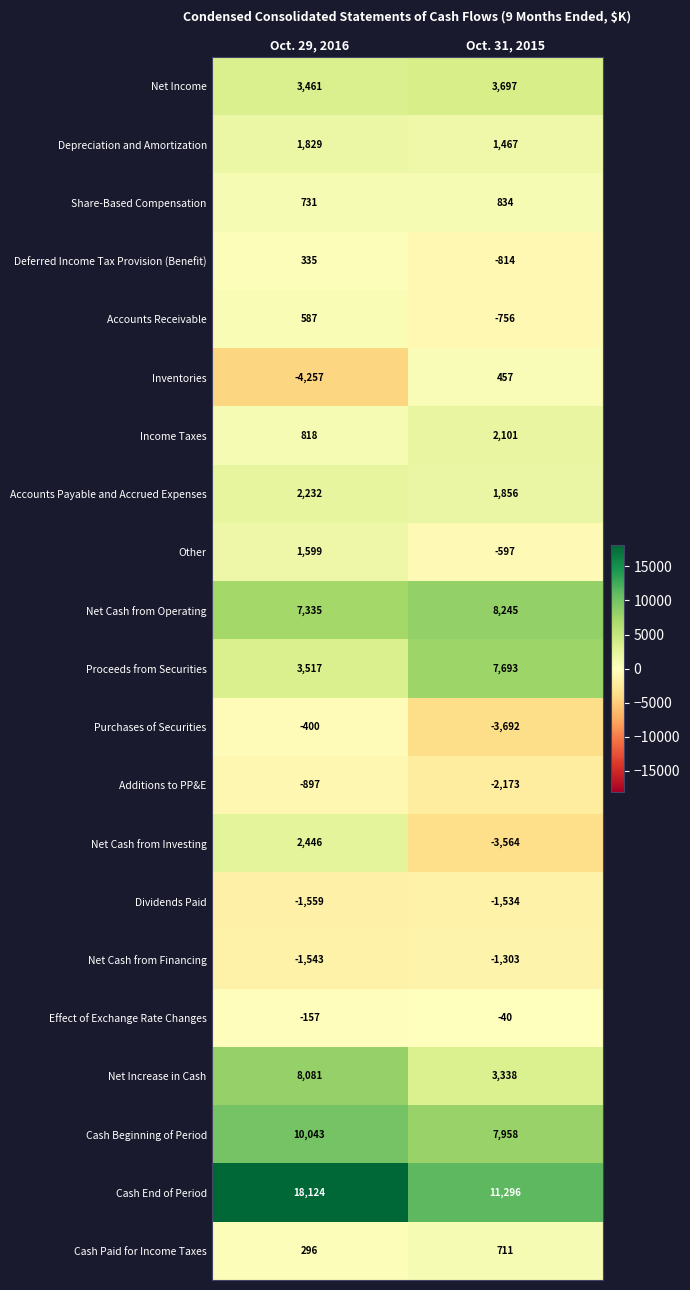

Read the Share-Based Compensation value at Oct. 31, 2015, to the nearest 5.

835